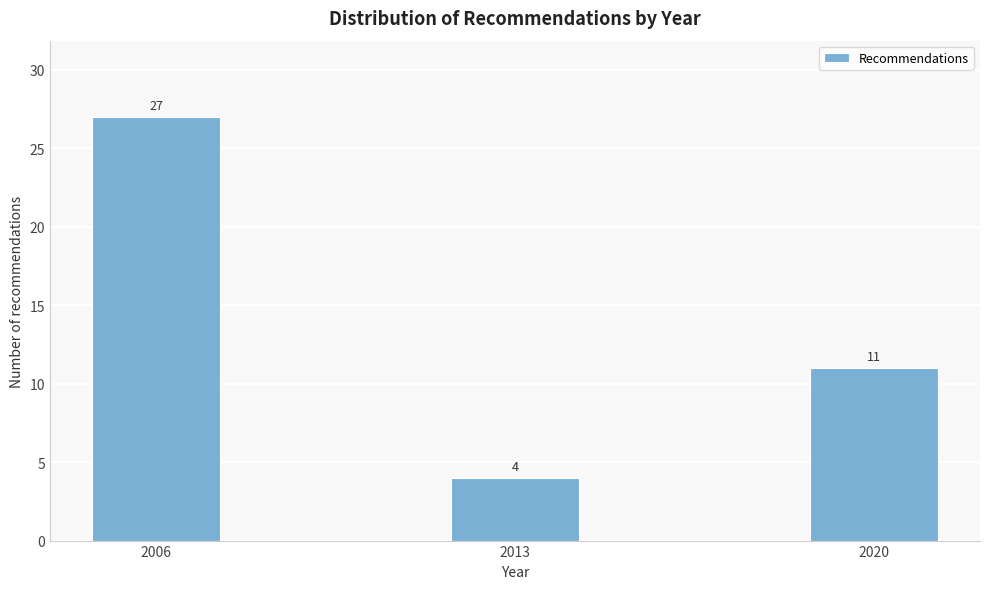

Reading left to right, what are all the values shown in this chart?

27	4	11